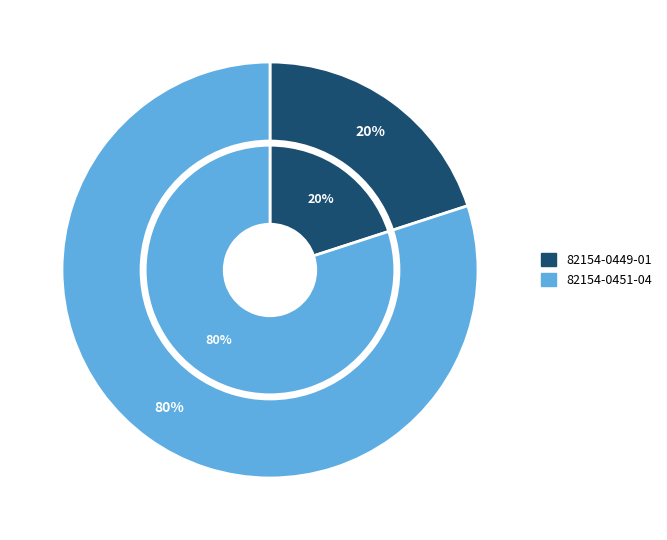

Approximately how many times larger is the value at 82154-0451-04 compared to 82154-0449-01?

4.0